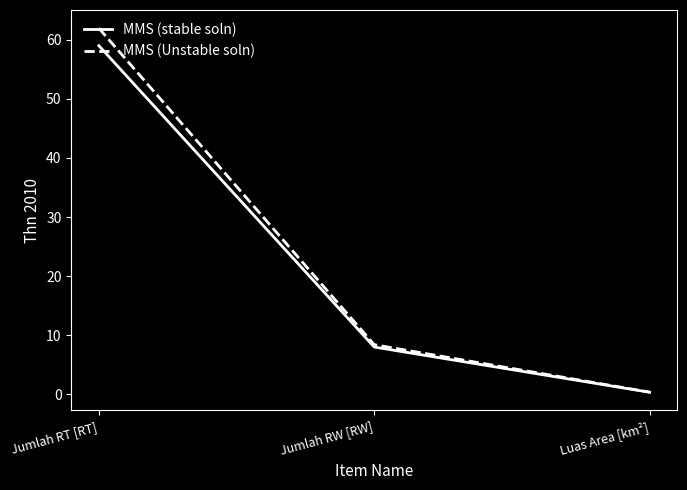

The value of MMS (stable soln) at Jumlah RW [RW] is 8.0. True or false?

True